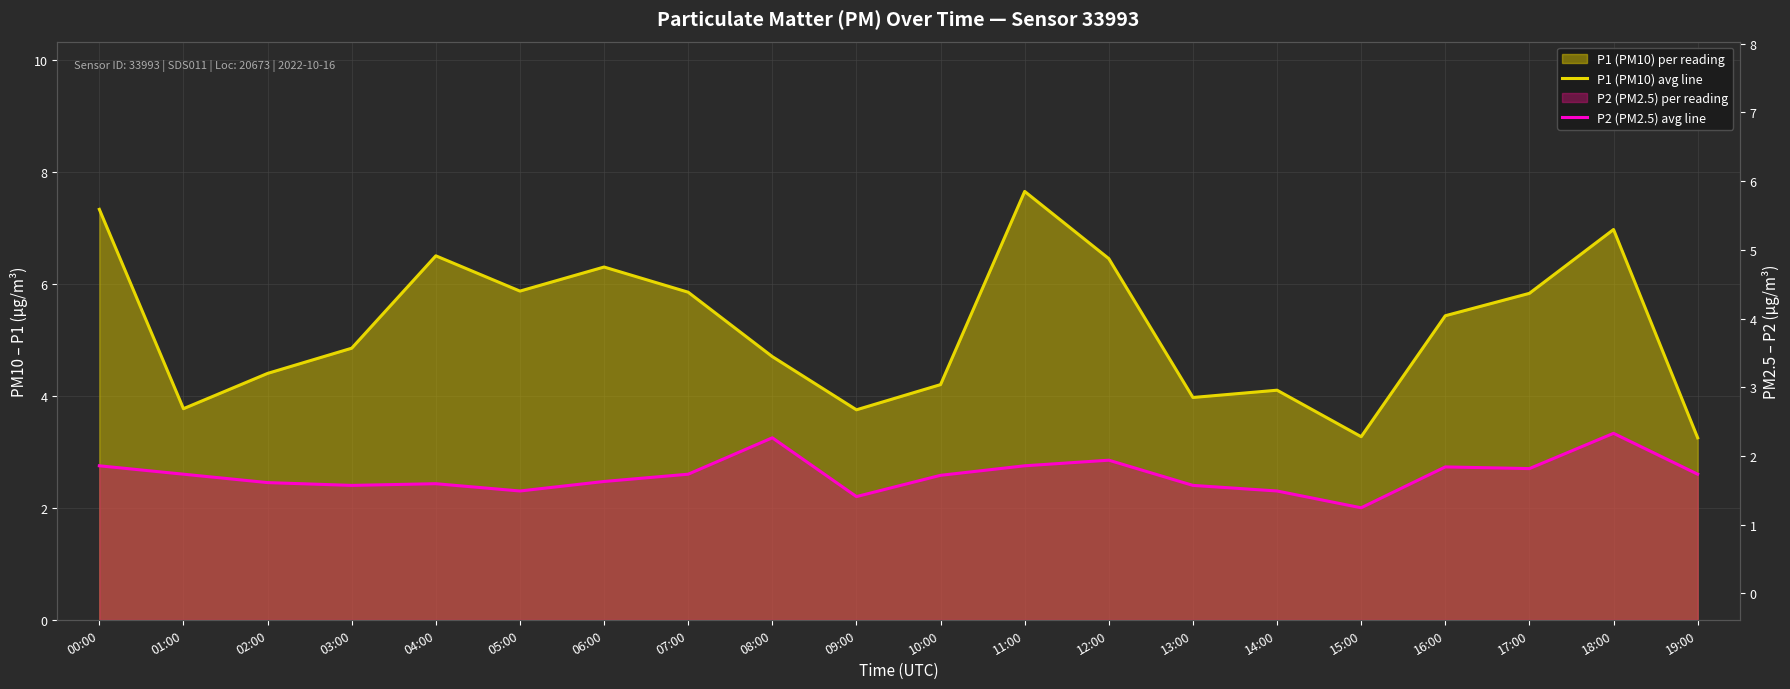

List the series in order of their overall mean, highest first.

P1 (PM10) avg line, P2 (PM2.5) avg line